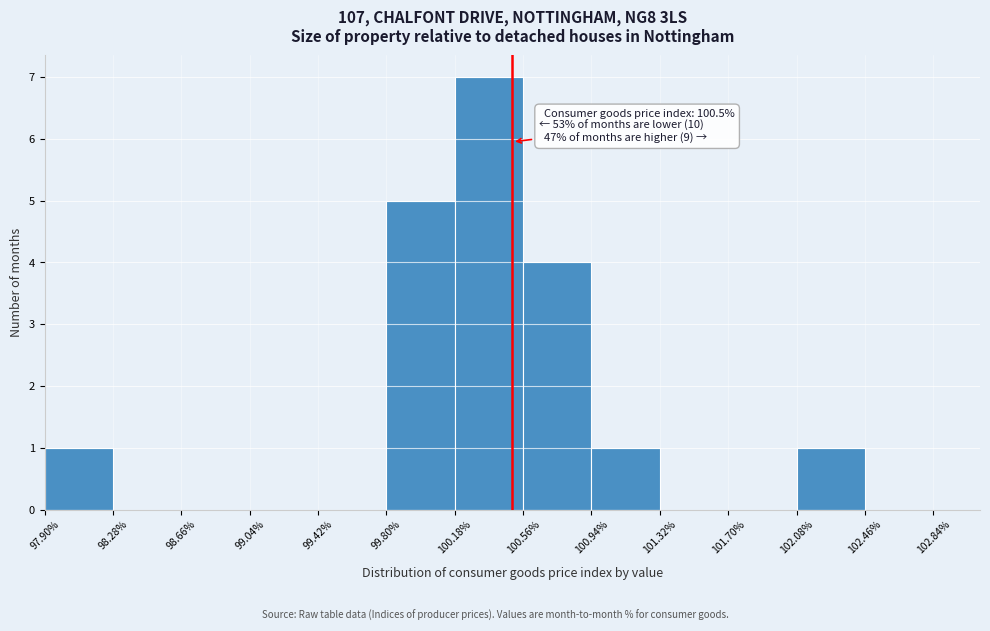

Which range on the x-axis has the tallest bar?

100.18% to 100.56%